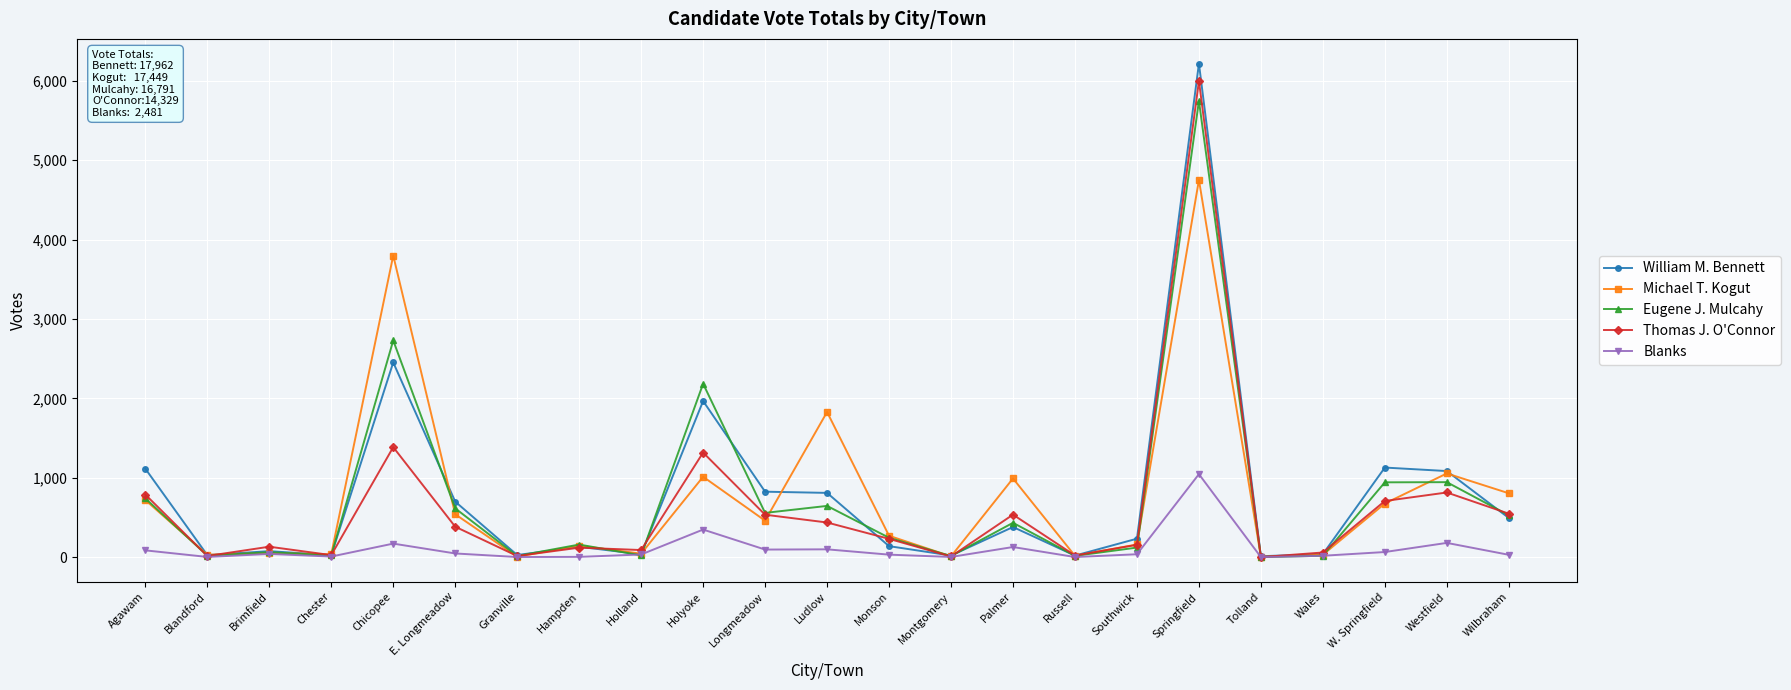

True or false: William M. Bennett has more than 2 points higher than both neighbors.

True